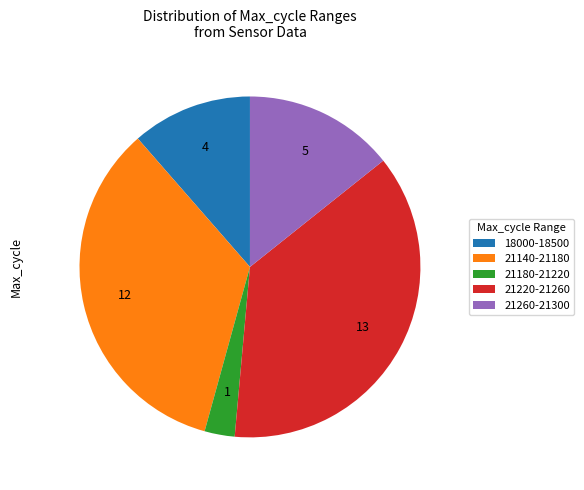

Between 21180-21220 and 21220-21260, which is larger?

21220-21260